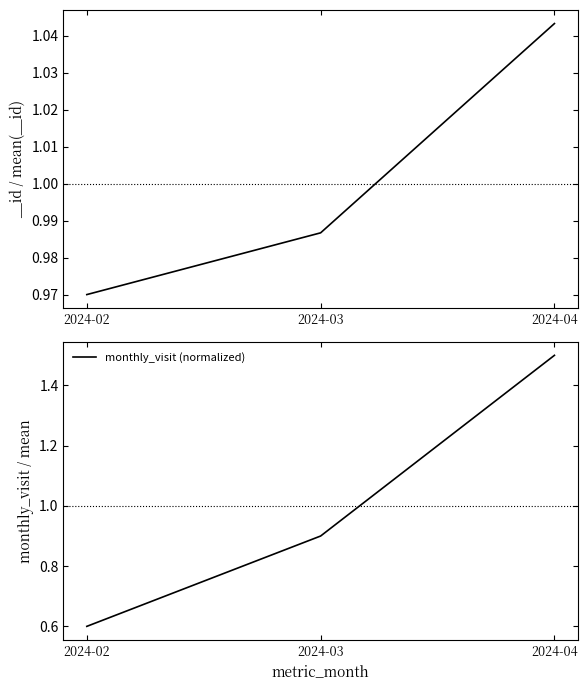

Reading left to right, list all the values displayed in this chart.

0.6	0.9	1.5